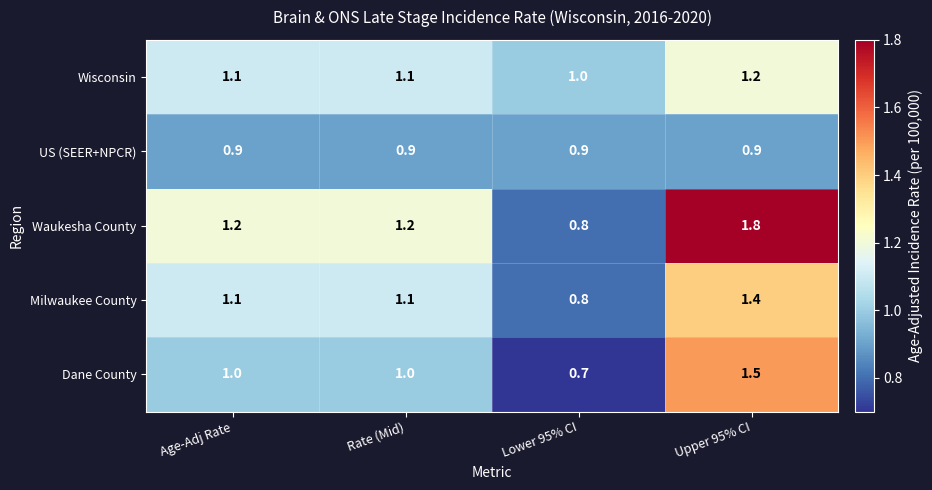

How many categories are shown in the chart?

4